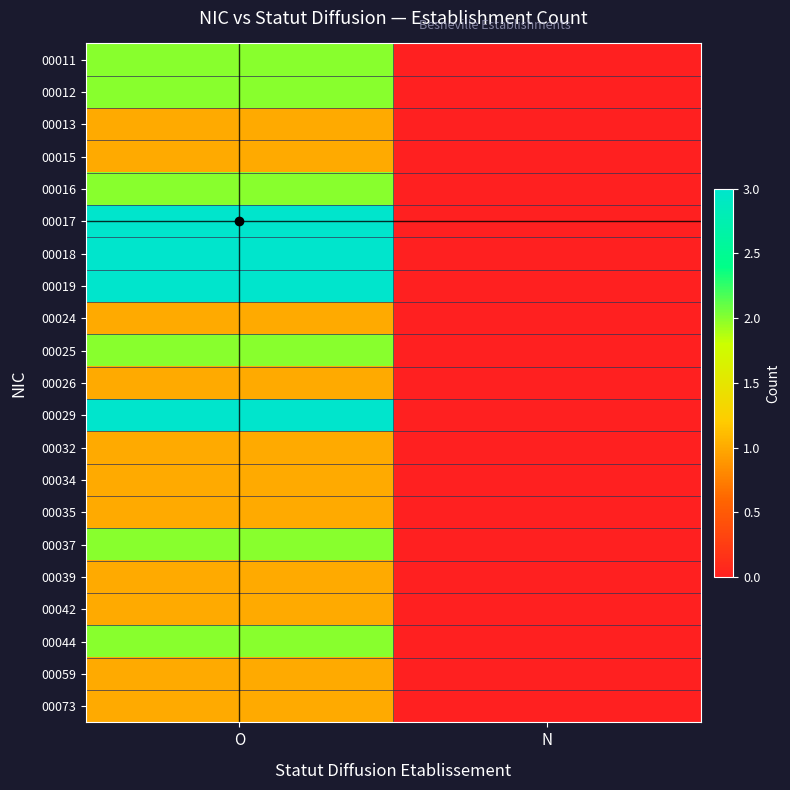

Rank the series by their maximum value, from highest to lowest.

00017, 00018, 00019, 00029, 00011, 00012, 00016, 00025, 00037, 00044, 00013, 00015, 00024, 00026, 00032, 00034, 00035, 00039, 00042, 00059, 00073